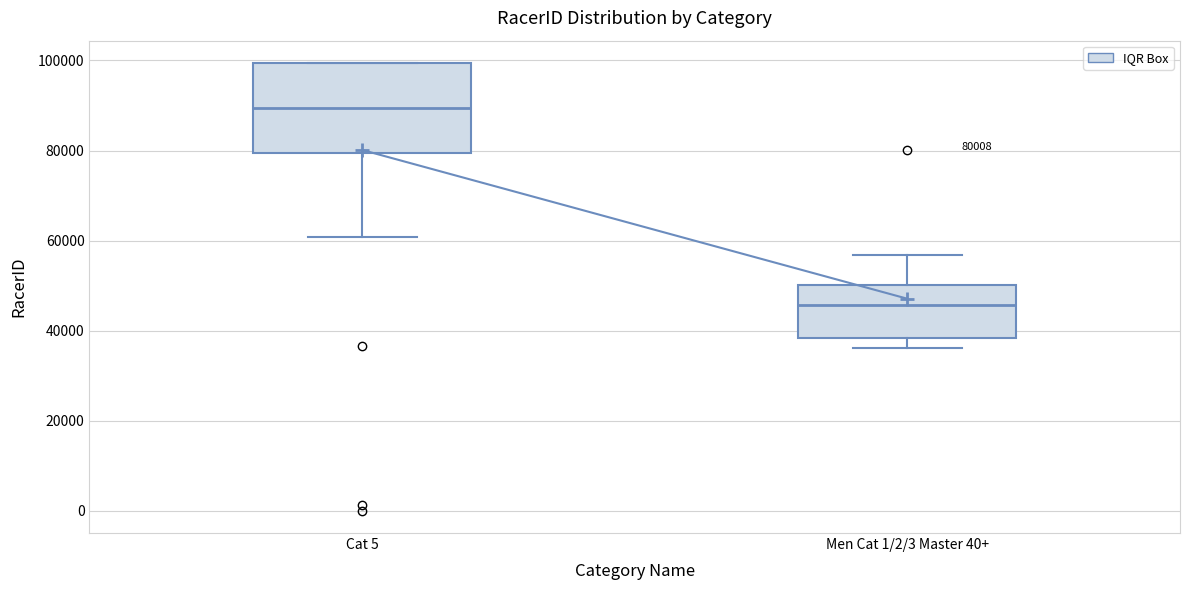

Which box has the lowest median line?

Men Cat 1/2/3 Master 40+